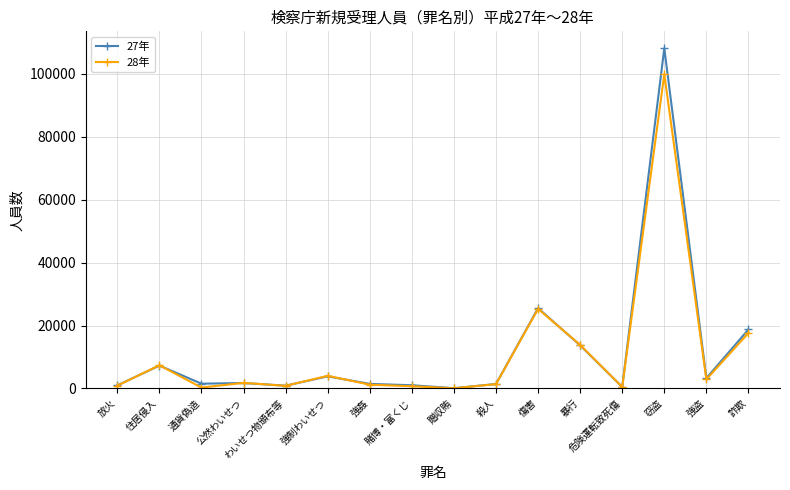

What is the total value across all series at 強盗?

6186